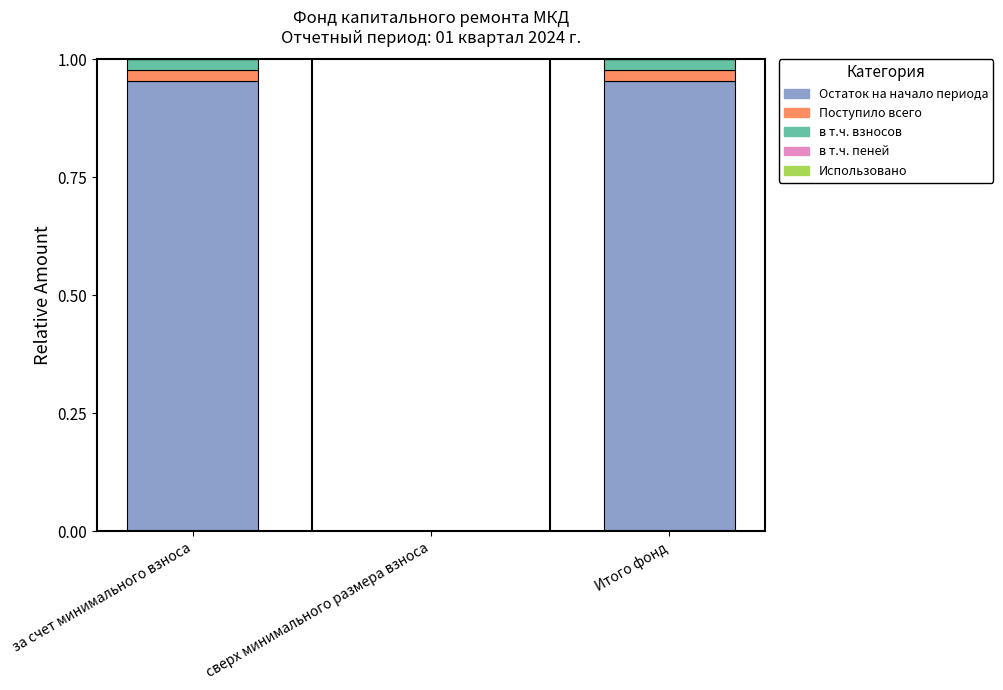

The Остаток на начало периода series shows 0.6 at сверх минимального размера взноса. True or false?

False